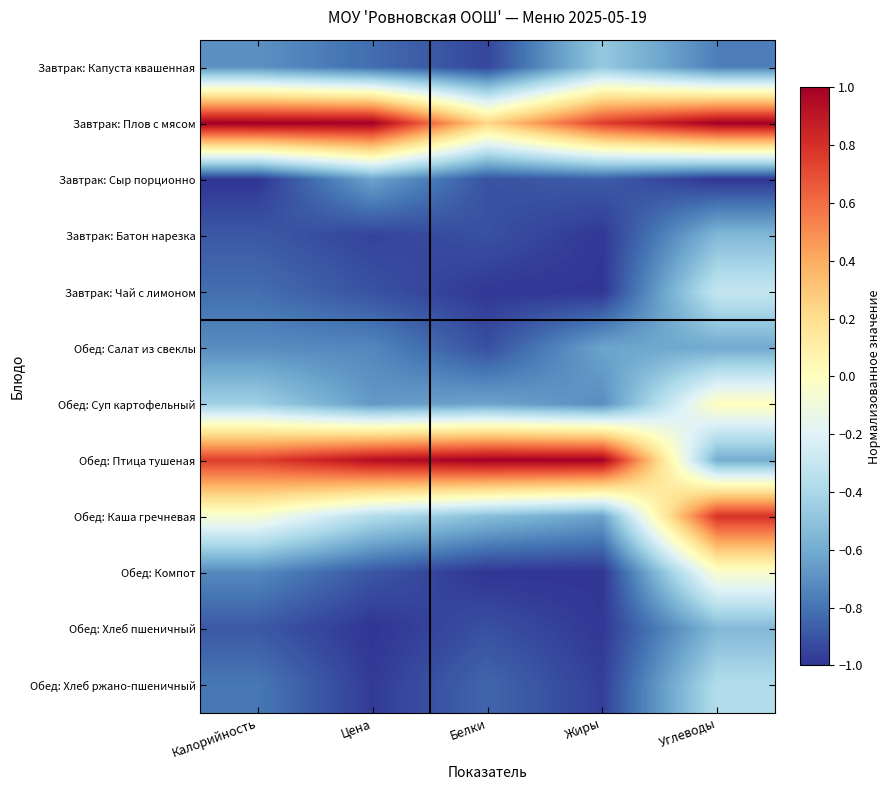

What is the total value across all series at Жиры?

-6.5